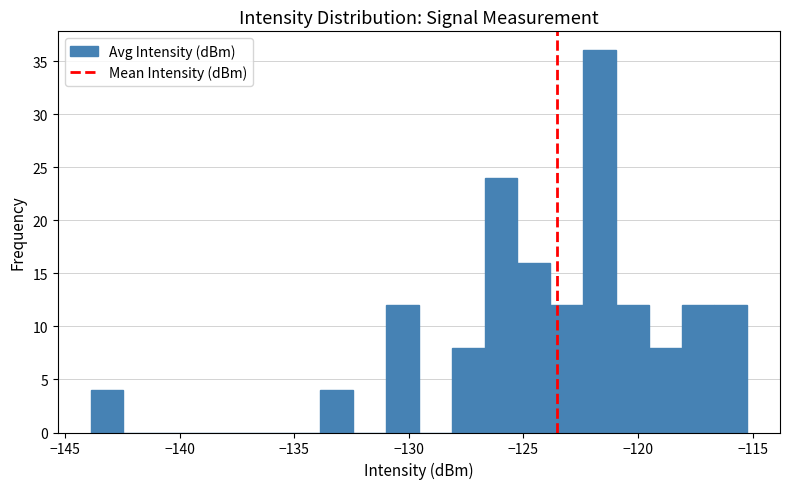

Read against the x-axis, roughly where is the centre of the tallest bar?

-121.5